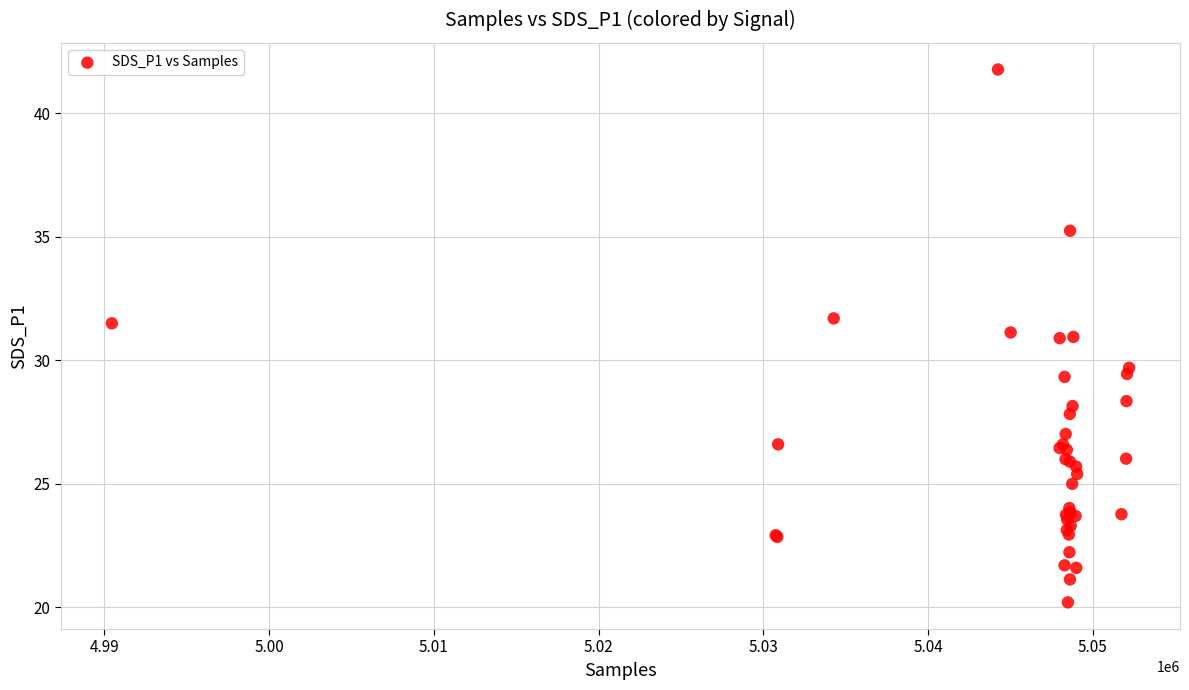

What Y value in the scatter plot is closest to 30?

29.7